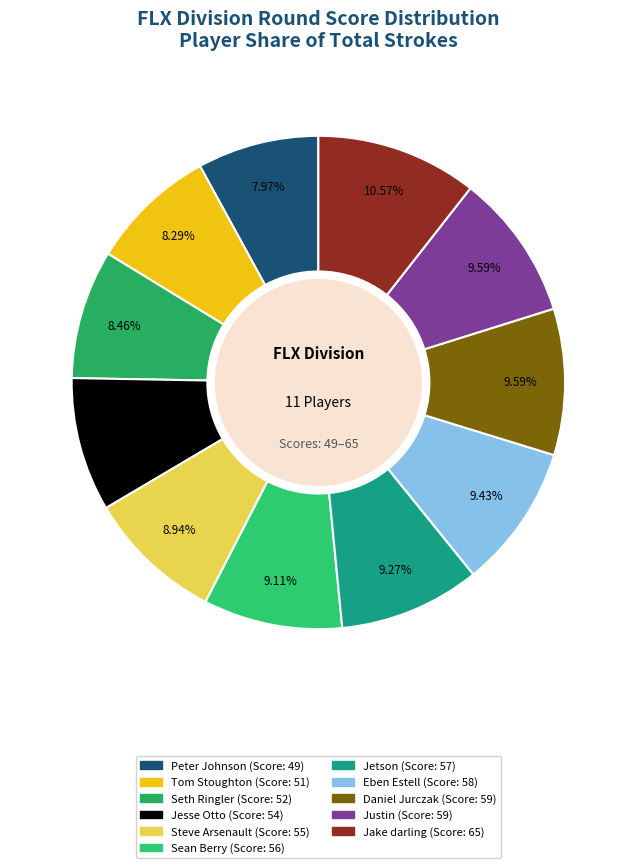

To the nearest percent, what is the difference between the Jesse Otto and Sean Berry slice percentages?

0%